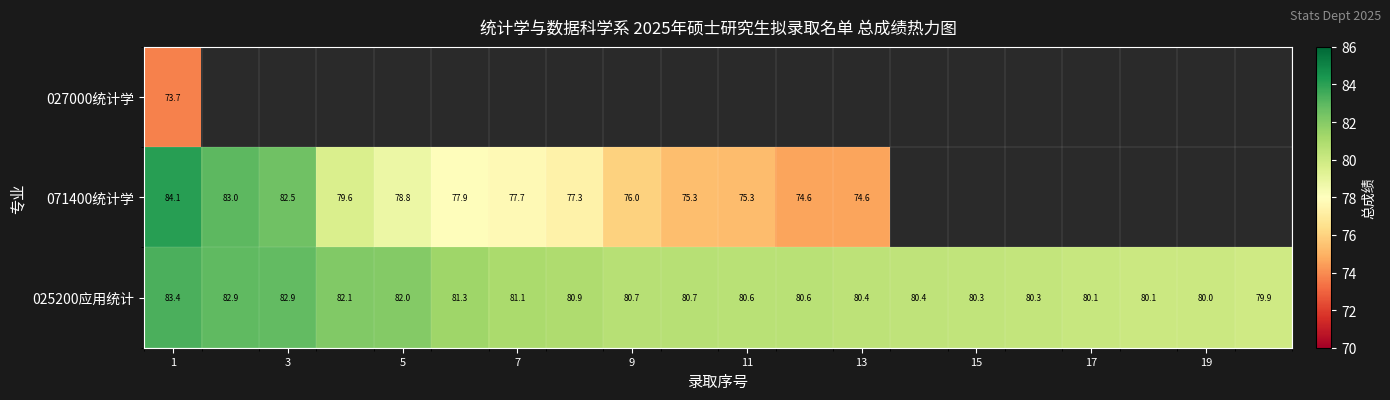

Where is 027000统计学 nearest to the value 73?

1